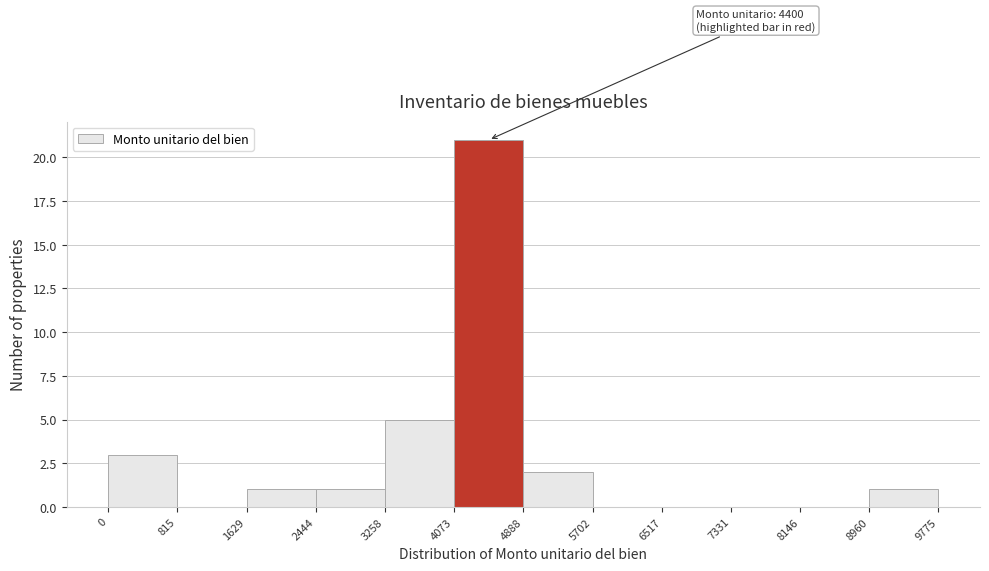

Which range on the x-axis has the tallest bar?

4073 to 4888